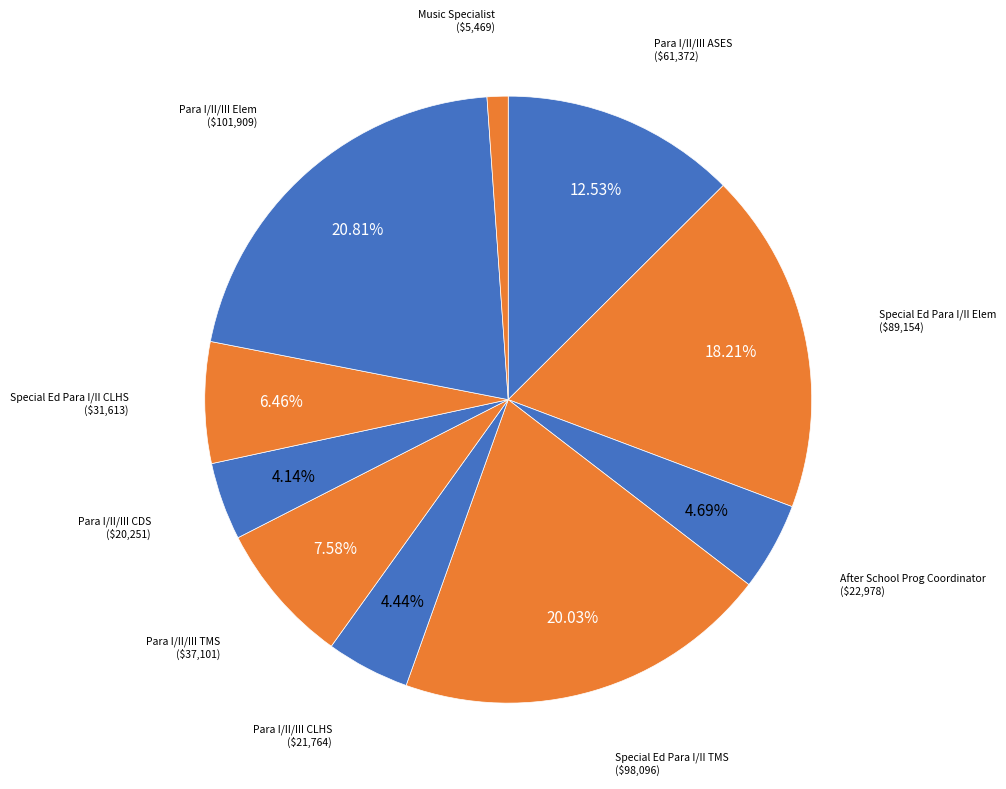

Which slice is the largest?

Para I/II/III Elem